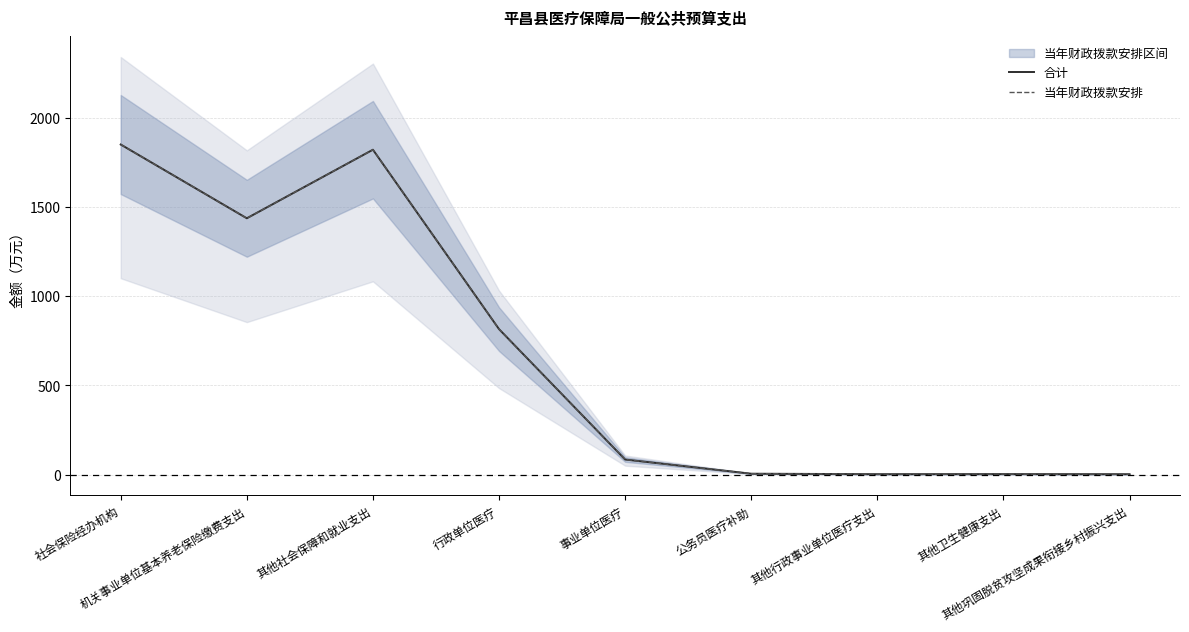

What is the maximum value shown in the chart?

1849.3